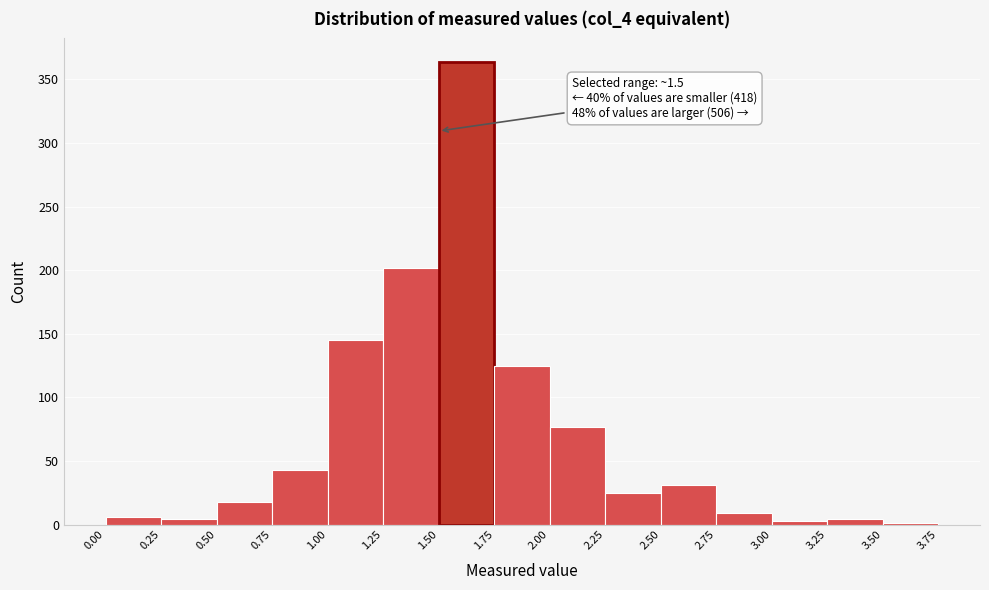

Which range on the x-axis has the tallest bar?

1.50 to 1.75